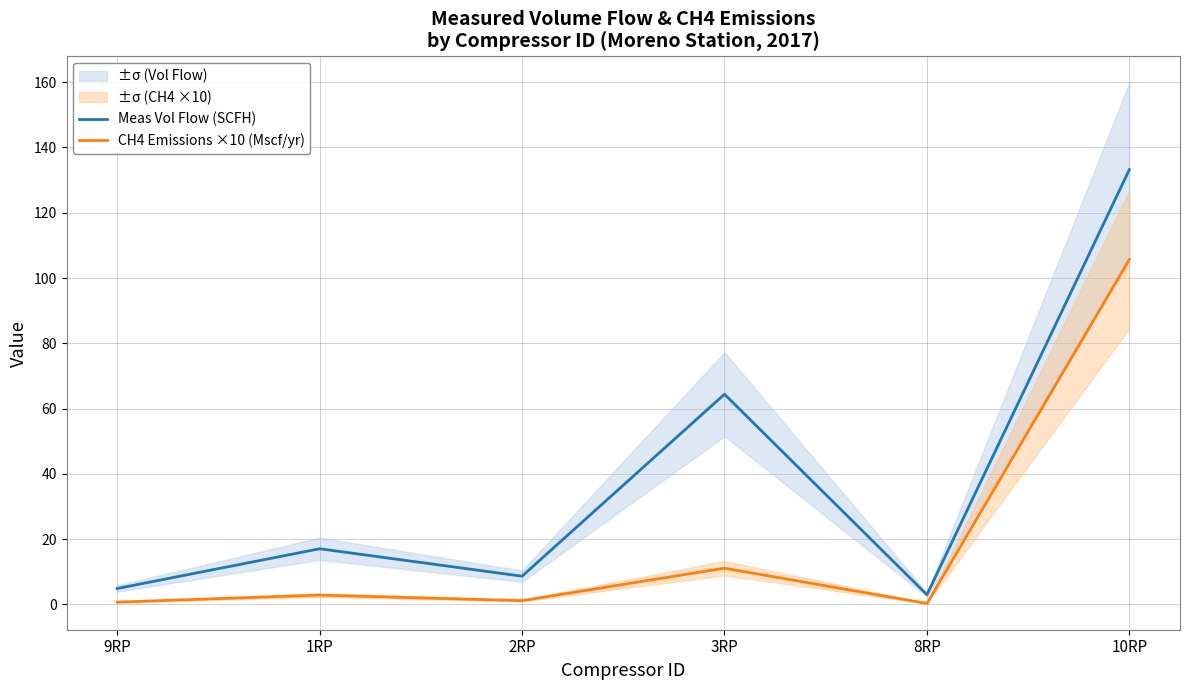

Count the number of categories in the chart.

6